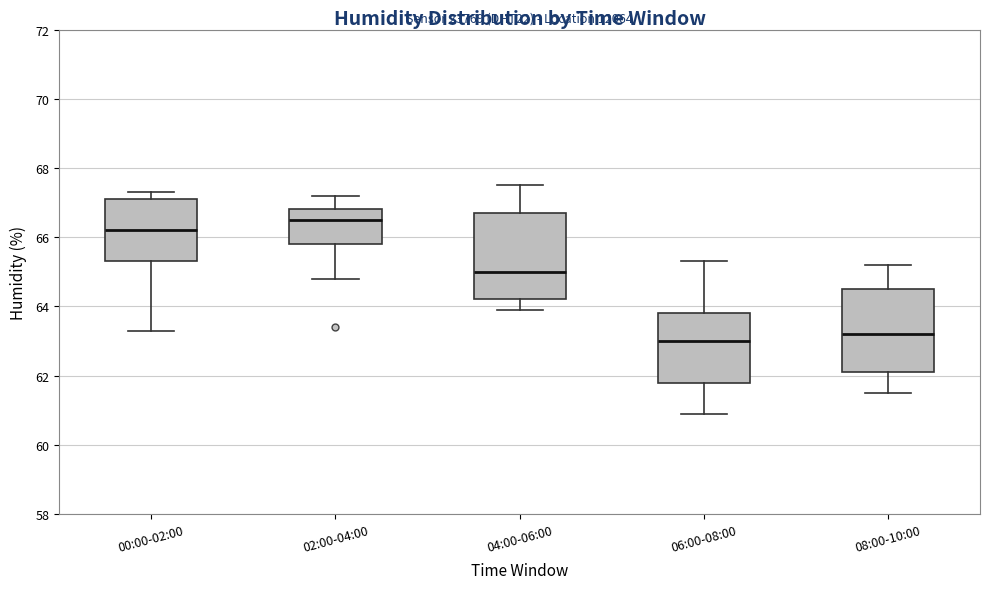

Which box has the lowest median line?

06:00-08:00